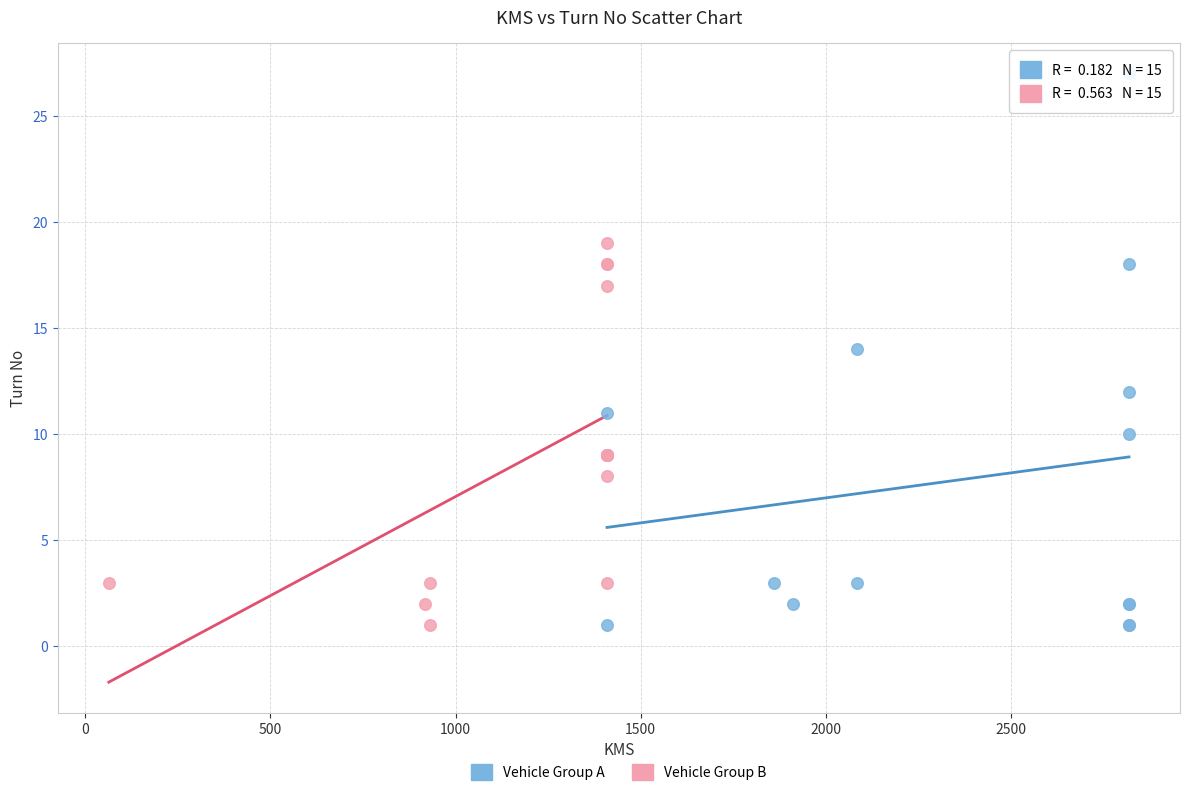

Which series contains the highest Y value?

Vehicle Group A